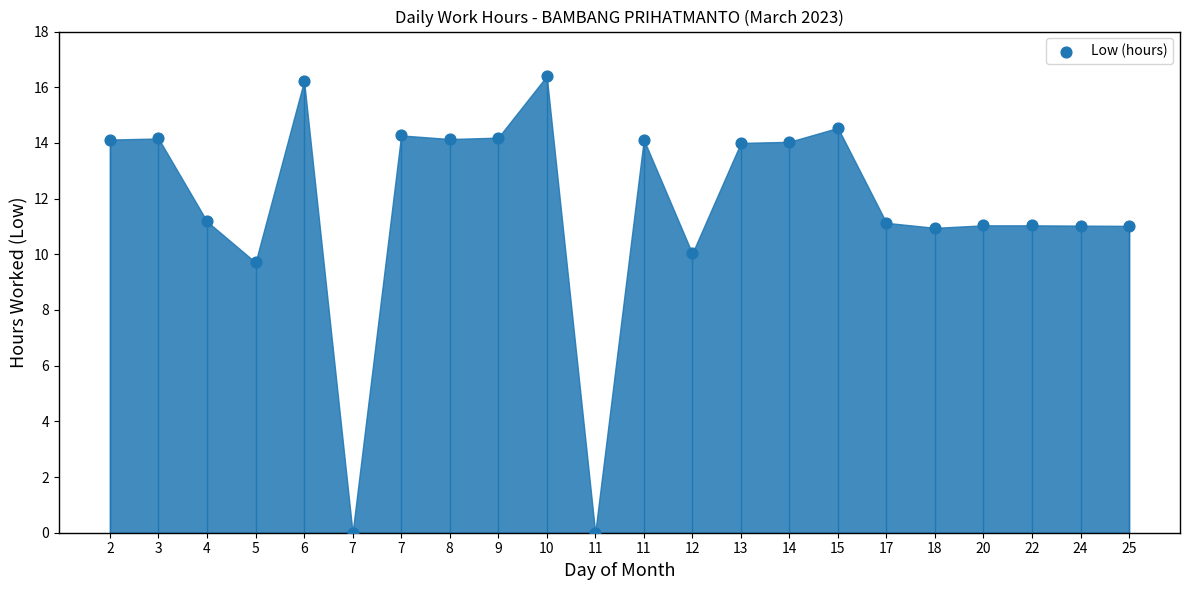

What Y value in the scatter plot is closest to 8?

9.7